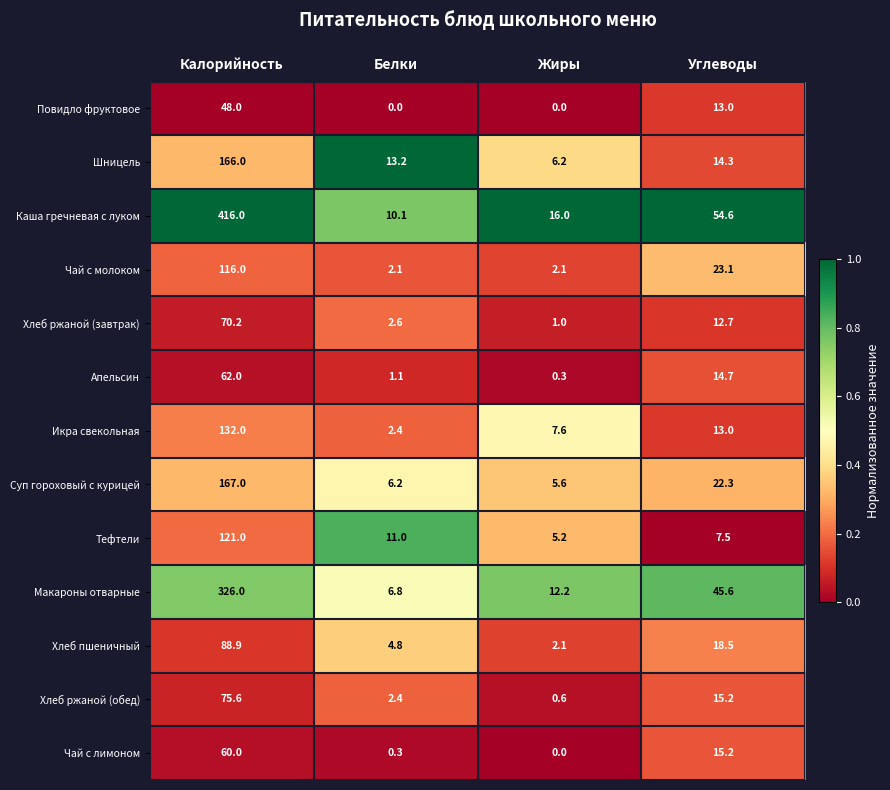

What is the difference between the maximum and minimum values in the Чай с лимоном series?

60.0